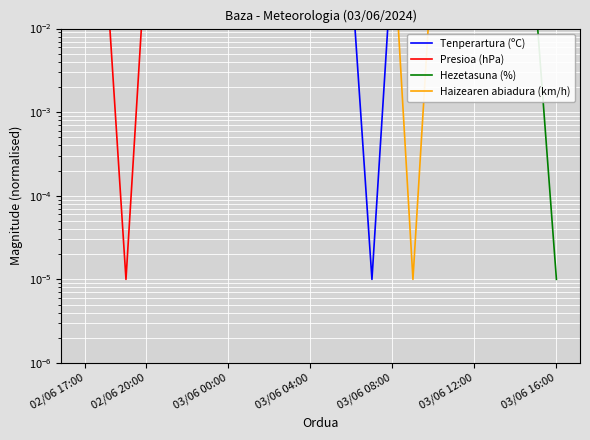

At which category does Hezetasuna (%) reach its first local peak?

14